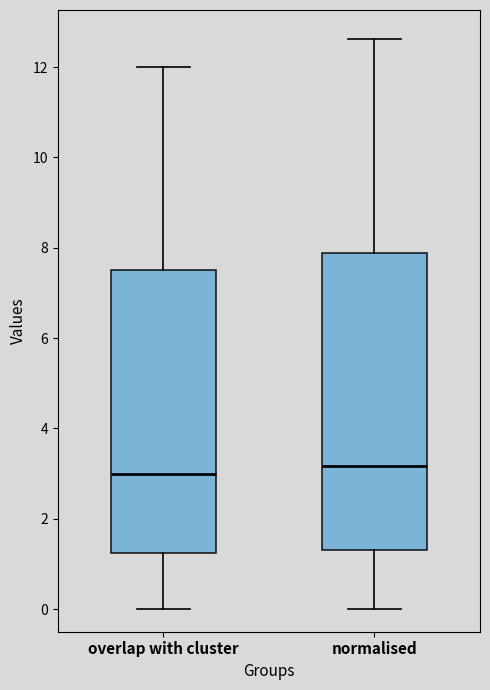

Where does the median line of the box for normalised sit on the y-axis? The values are not printed on the chart, so give them approximately, as read against the axis.

3.2